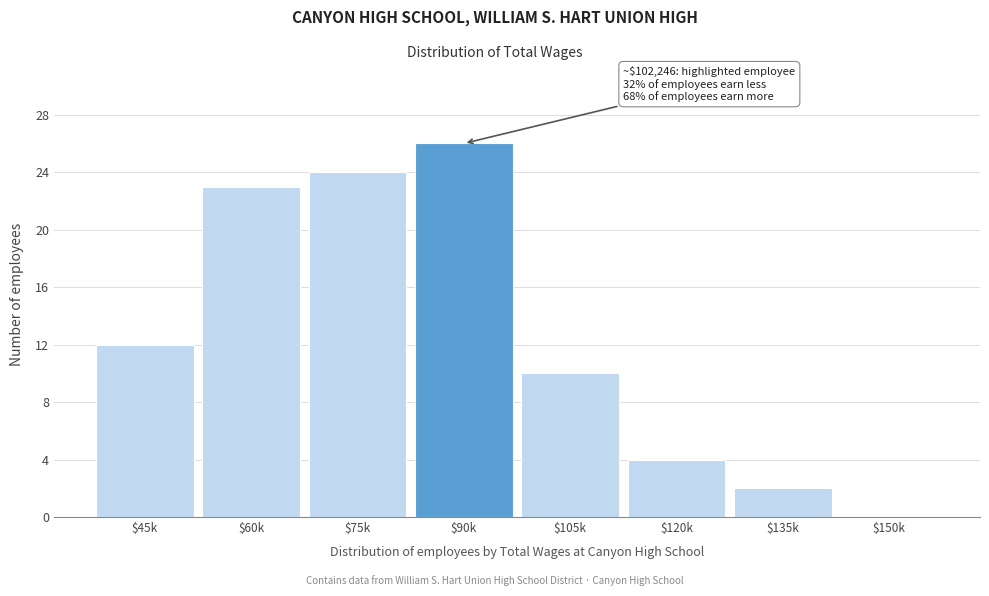

True or false: the data shows 1 at $135k.

False